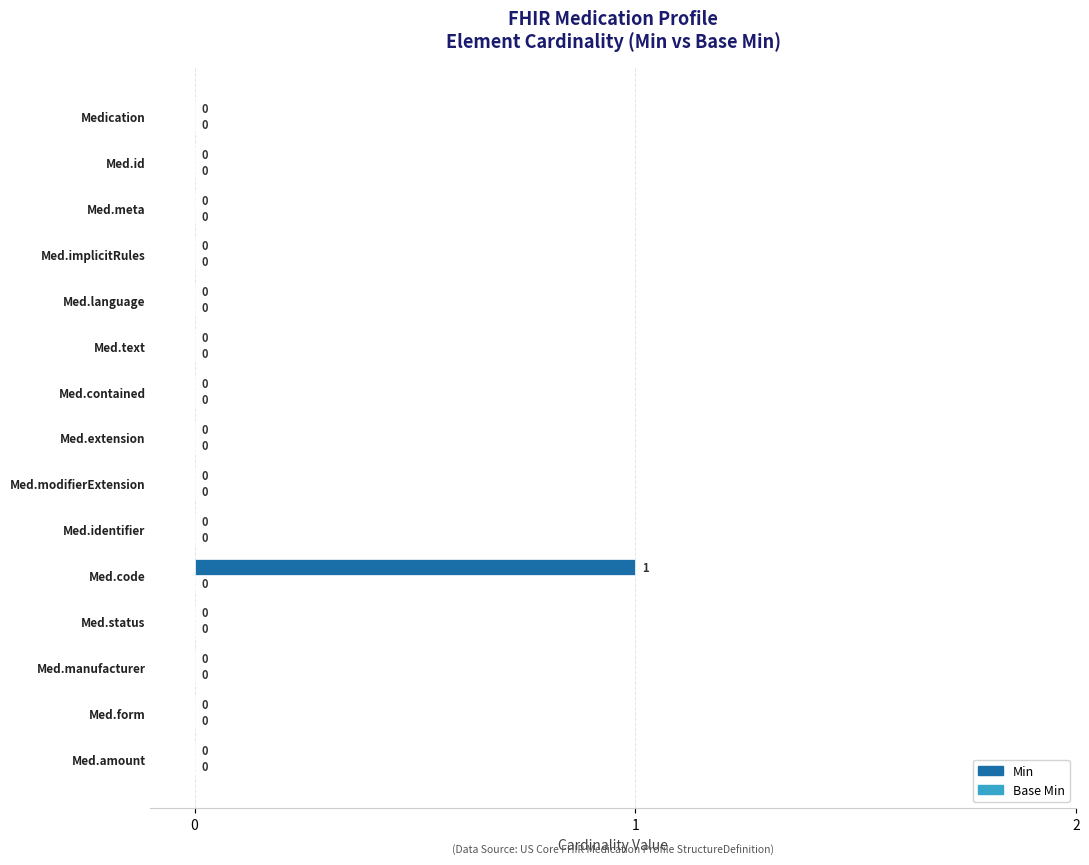

Which has a higher value, Medication or Med.code?

Med.code